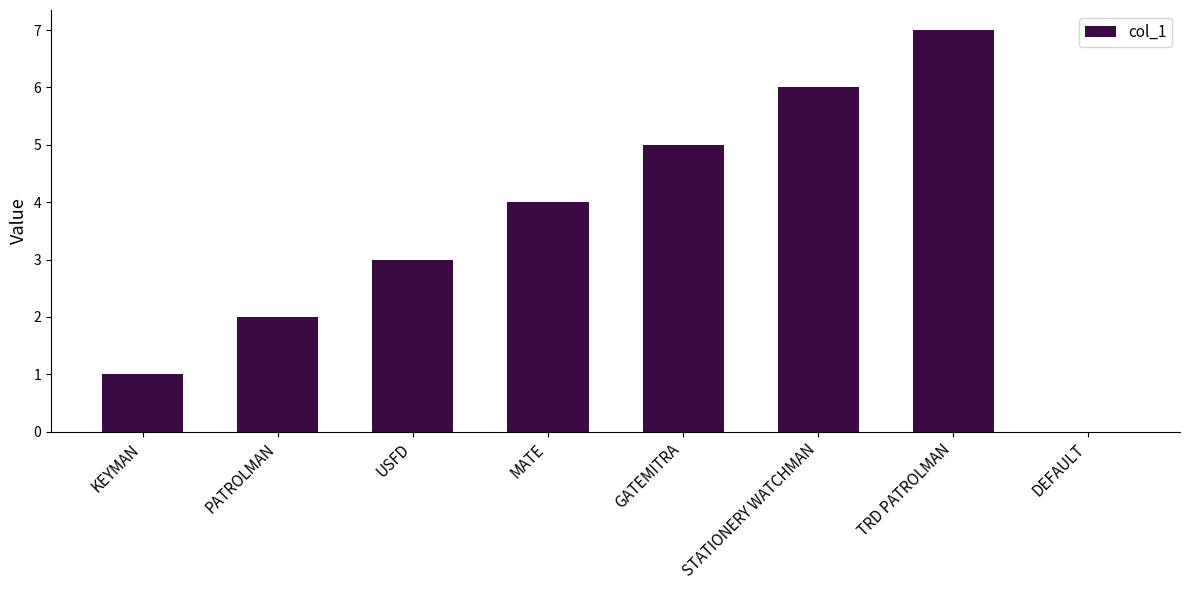

How many series are shown in this chart?

1